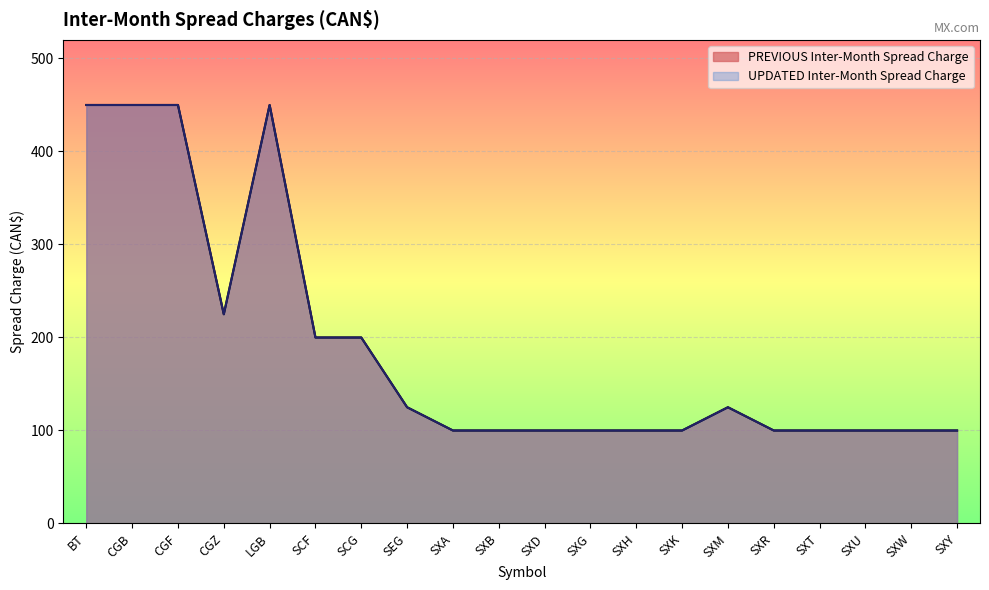

What is the greatest value displayed?

450